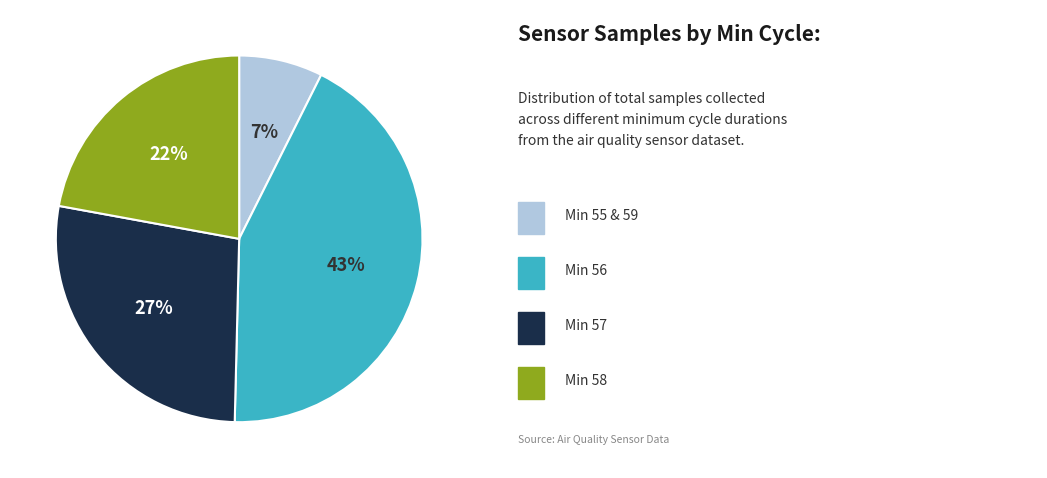

Does any single category account for the majority?

No